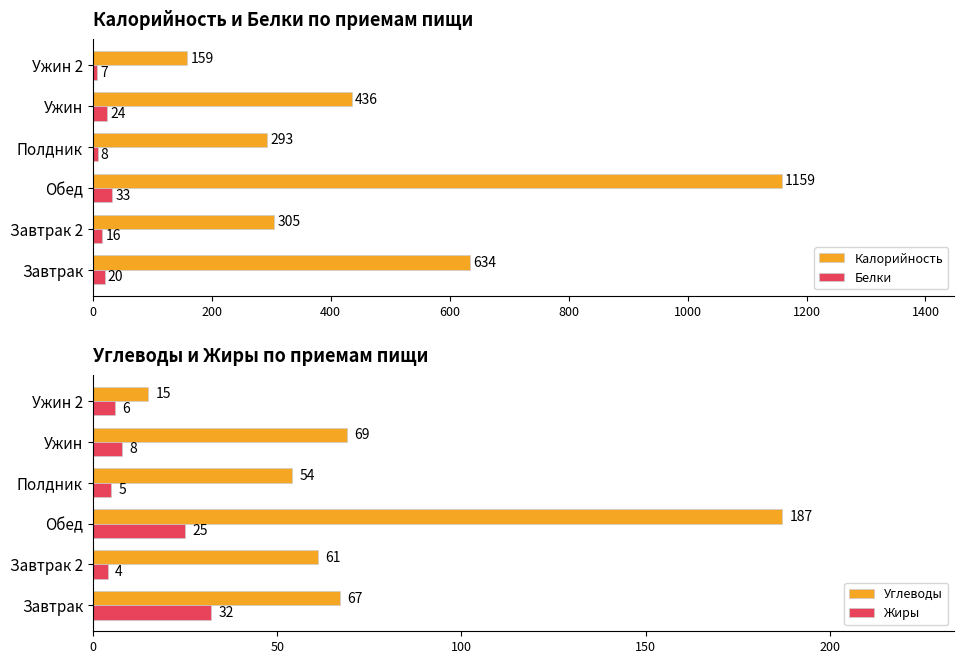

Count the number of categories in the chart.

6